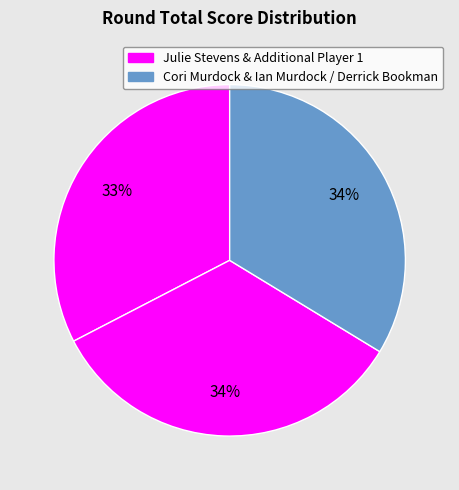

Count the number of slices in the pie.

3